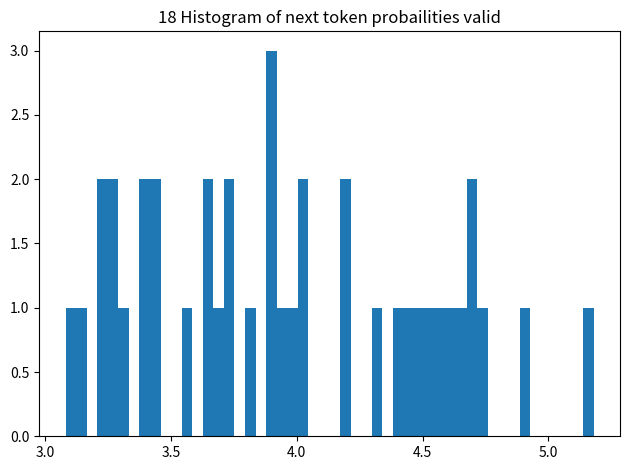

Around what value on the x-axis is the tallest bar? Give the approximate position of its centre, as read against the axis.

3.90